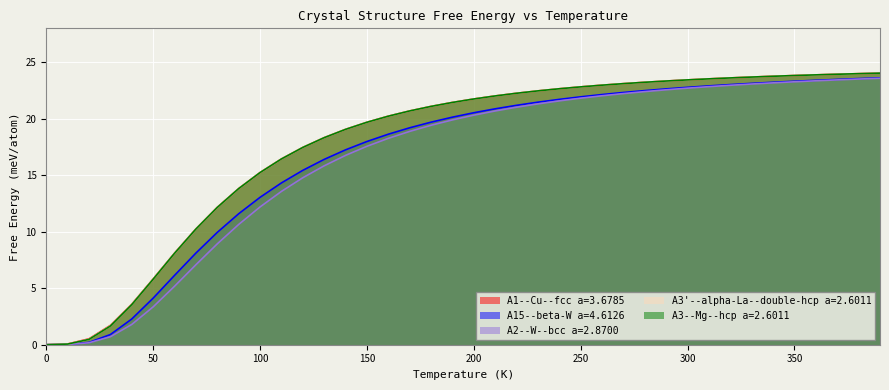

What is the maximum value for A3--Mg--hcp a=2.6011?

24.0